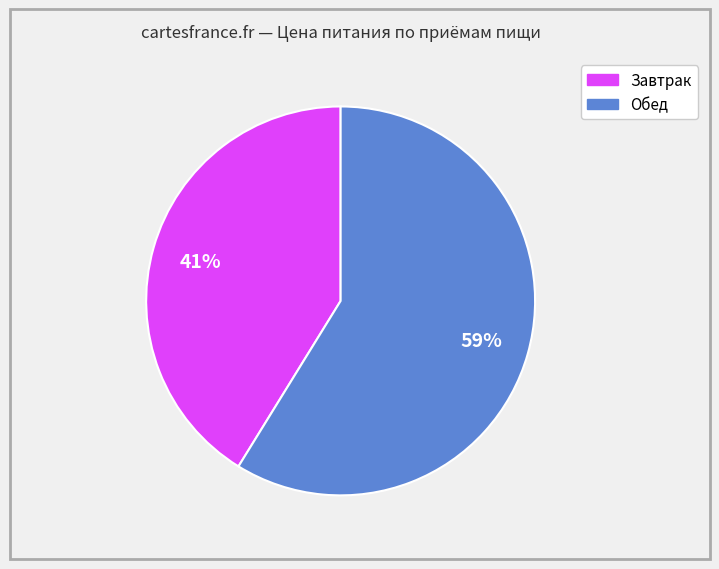

To the nearest percent, what is the difference between the Завтрак and Обед slice percentages?

18%